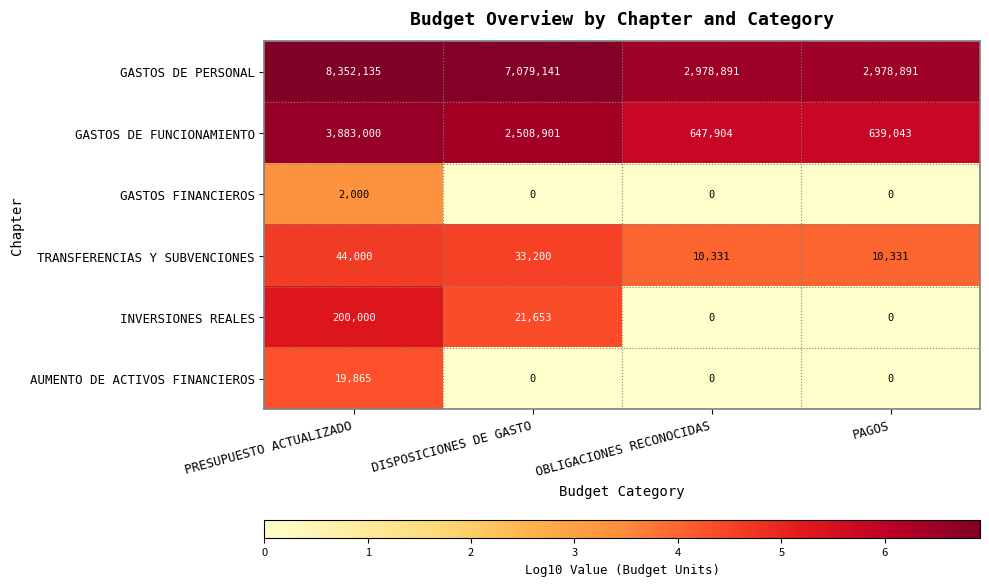

Reading left to right, list all the values displayed in this chart.

GASTOS DE PERSONAL: PRESUPUESTO ACTUALIZADO=8352135	DISPOSICIONES DE GASTO=7079141	OBLIGACIONES RECONOCIDAS=2978891	PAGOS=2978891
GASTOS DE FUNCIONAMIENTO: PRESUPUESTO ACTUALIZADO=3883000	DISPOSICIONES DE GASTO=2508901	OBLIGACIONES RECONOCIDAS=647904	PAGOS=639043
GASTOS FINANCIEROS: PRESUPUESTO ACTUALIZADO=2000	DISPOSICIONES DE GASTO=0	OBLIGACIONES RECONOCIDAS=0	PAGOS=0
TRANSFERENCIAS Y SUBVENCIONES: PRESUPUESTO ACTUALIZADO=44000	DISPOSICIONES DE GASTO=33200	OBLIGACIONES RECONOCIDAS=10331	PAGOS=10331
INVERSIONES REALES: PRESUPUESTO ACTUALIZADO=200000	DISPOSICIONES DE GASTO=21653	OBLIGACIONES RECONOCIDAS=0	PAGOS=0
AUMENTO DE ACTIVOS FINANCIEROS: PRESUPUESTO ACTUALIZADO=19865	DISPOSICIONES DE GASTO=0	OBLIGACIONES RECONOCIDAS=0	PAGOS=0